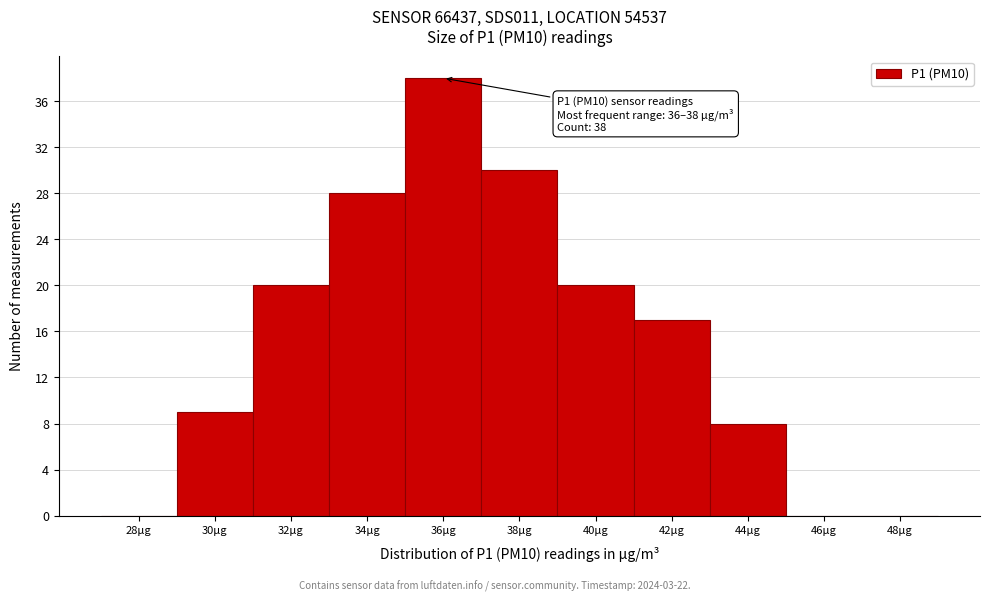

Reading left to right, what are all the values shown in this chart?

28µg=0	30µg=9	32µg=20	34µg=28	36µg=38	38µg=30	40µg=20	42µg=17	44µg=8	46µg=0	48µg=0